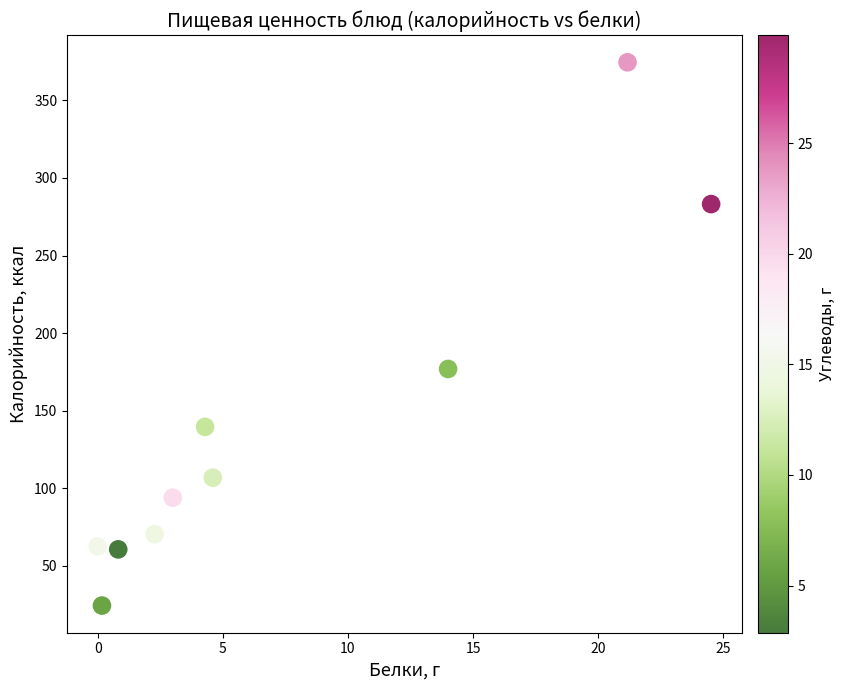

What Y value in the scatter plot is closest to 199?

176.8